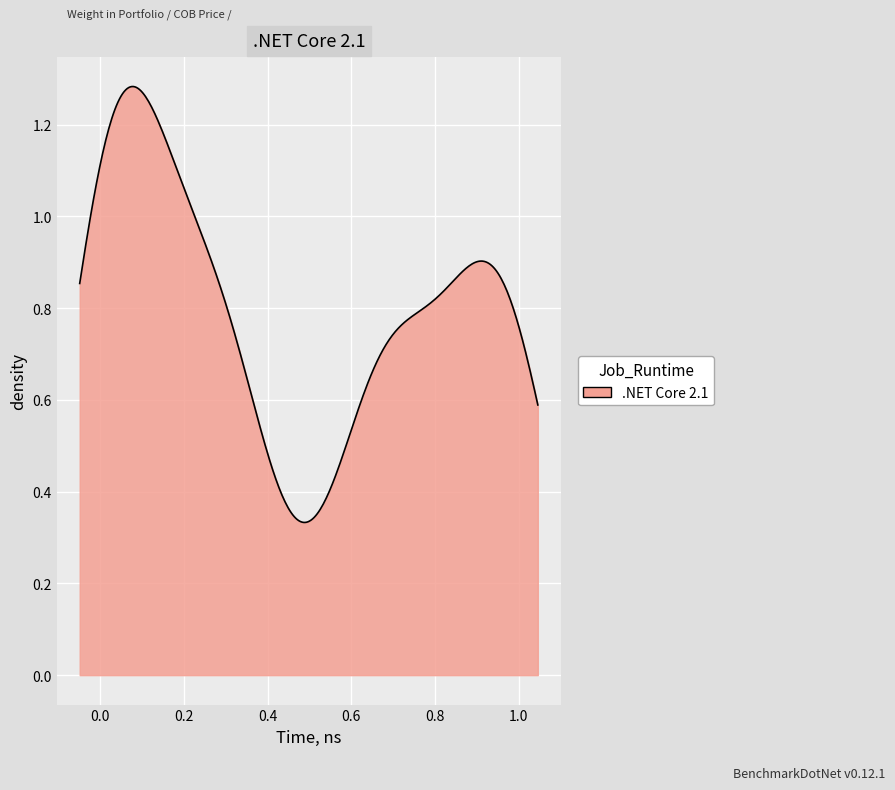

Does the chart display data point markers on the line(s)?

No